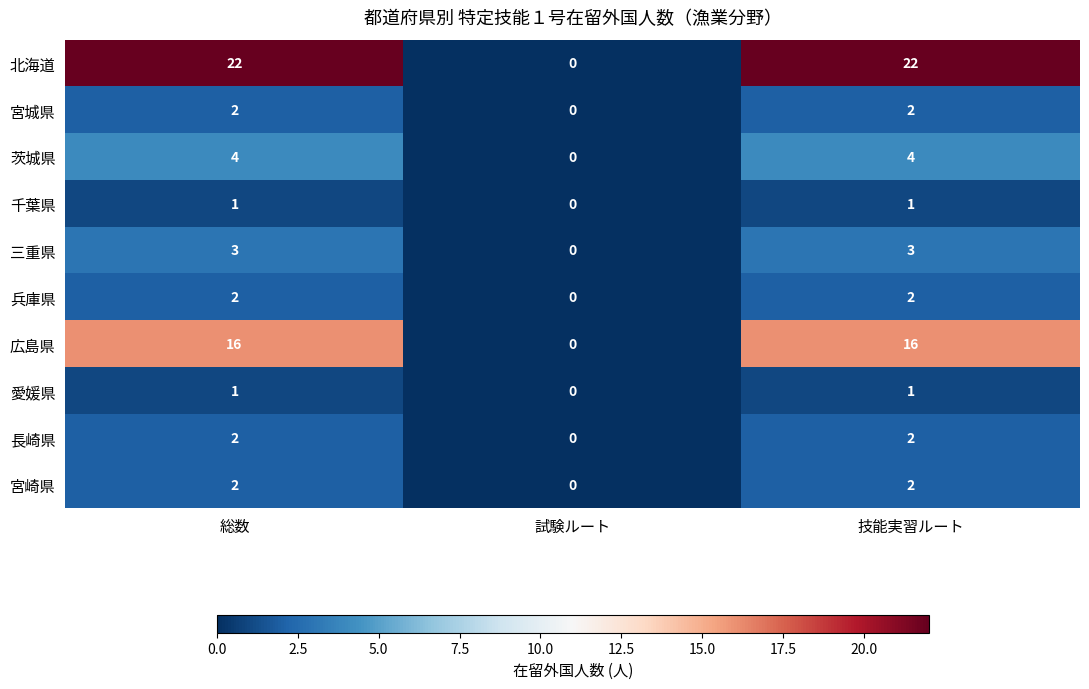

At which label is 愛媛県 closest to 0?

試験ルート